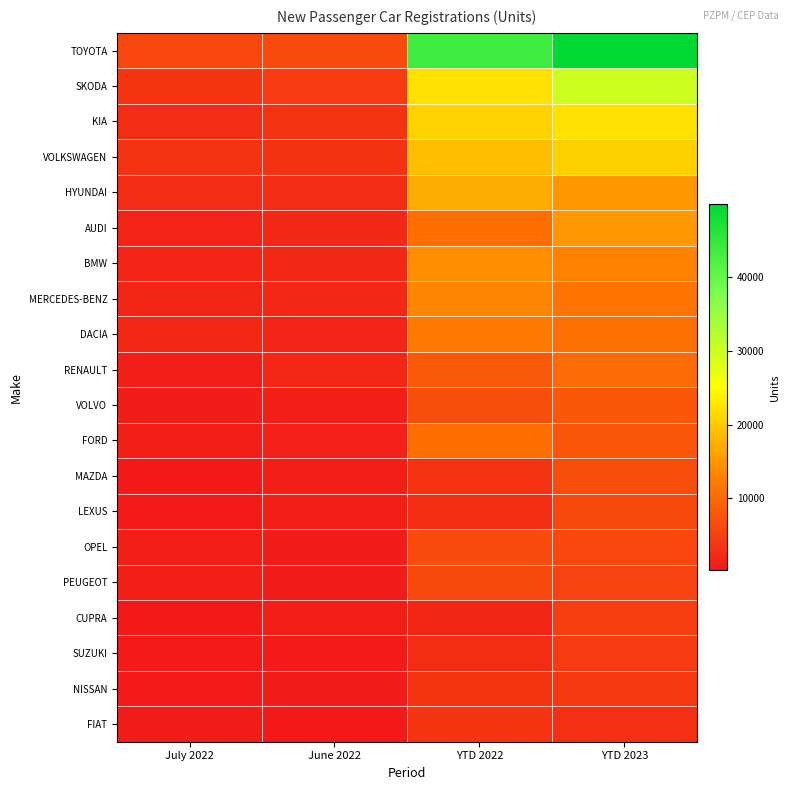

Count the number of categories in the chart.

4